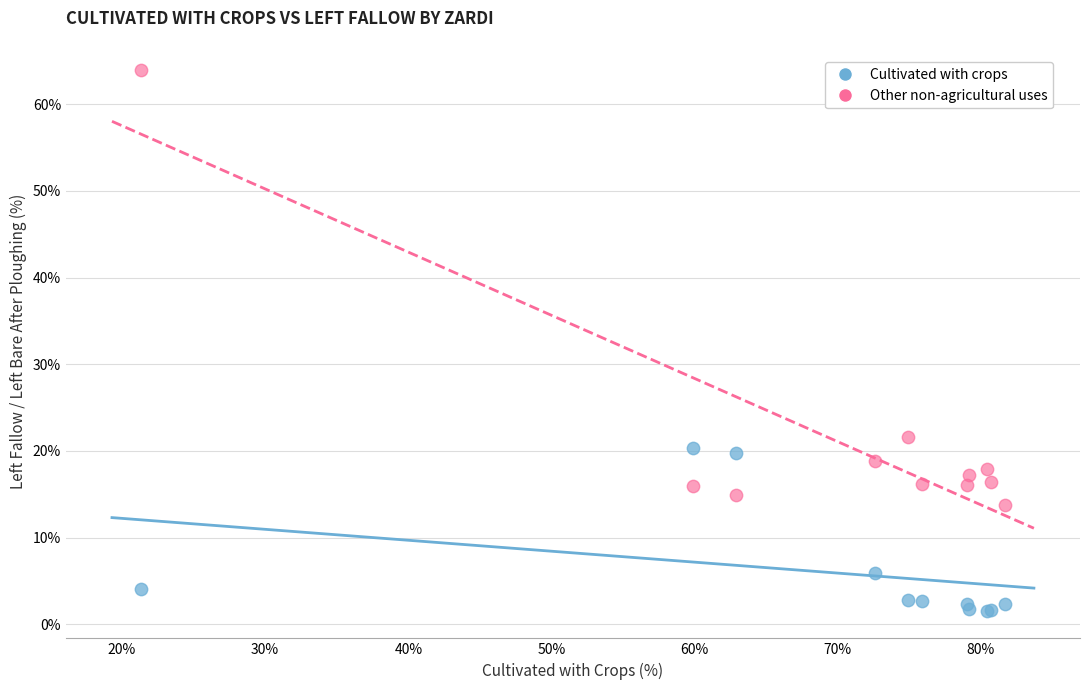

Which series has the largest Y range (max minus min)?

Other non-agricultural uses